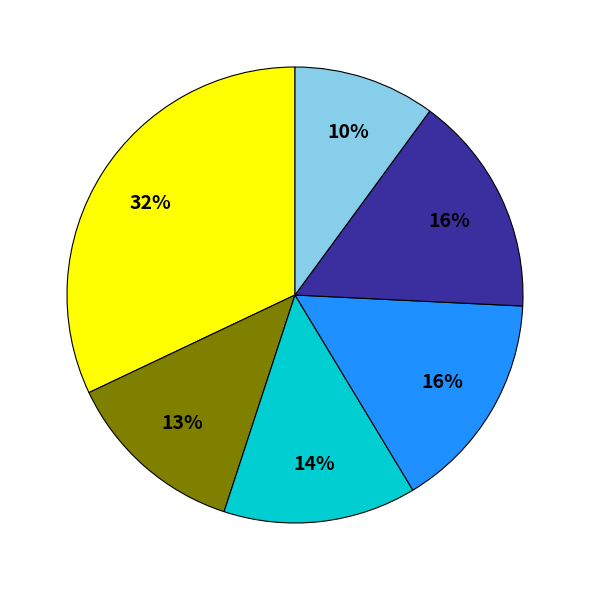

Is there any slice that represents more than half of the pie?

No